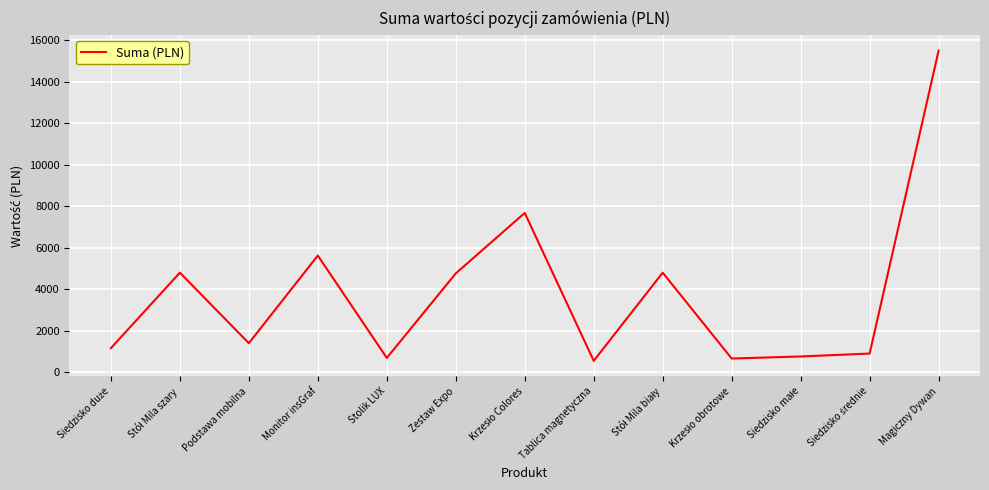

What is the difference between the maximum and minimum values?

14950.0